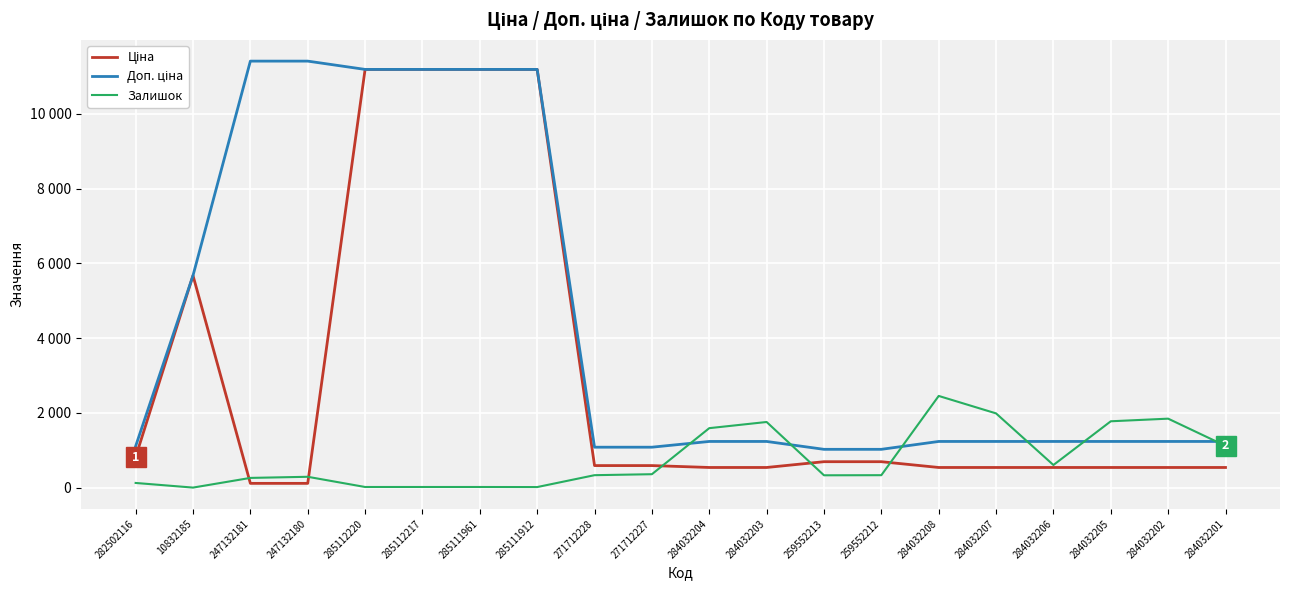

Does the chart display data point markers on the line(s)?

No